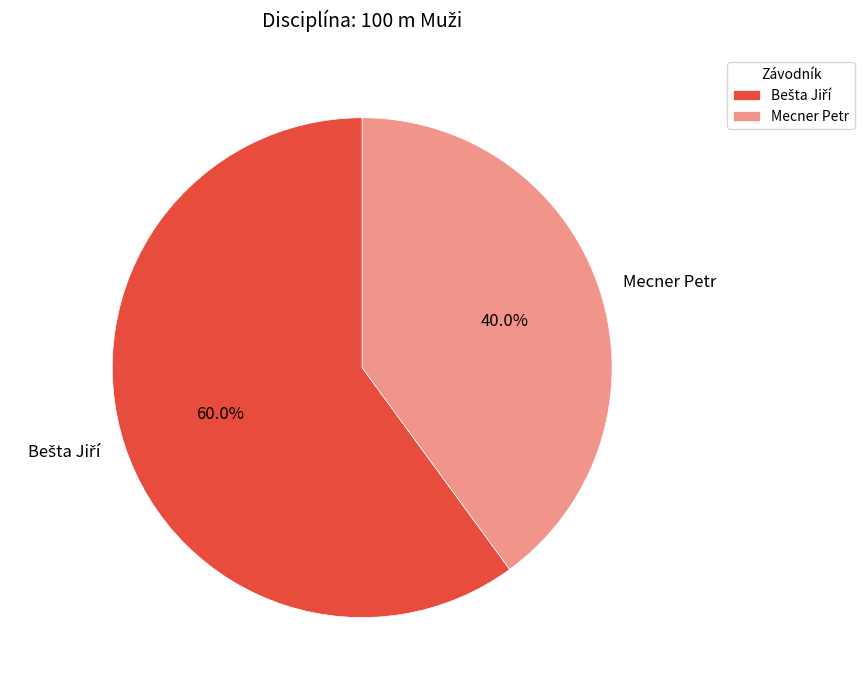

Count the number of slices in the pie.

2